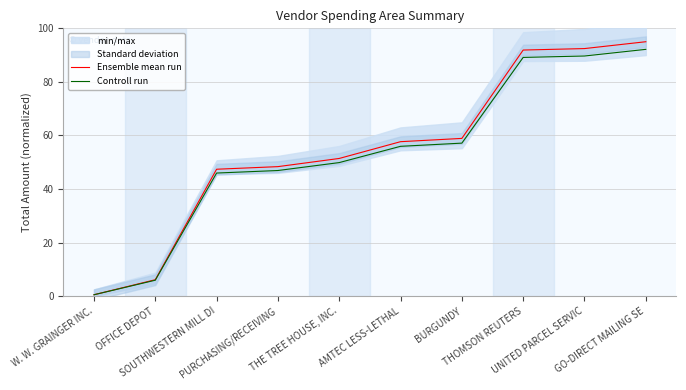

How many lines are shown in the chart?

2